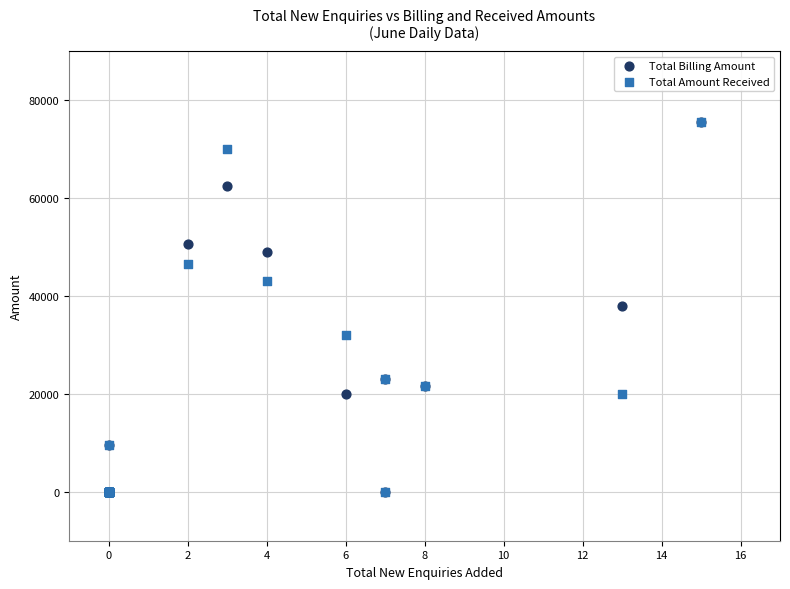

What are all the series names shown in the legend?

Total Billing Amount, Total Amount Received